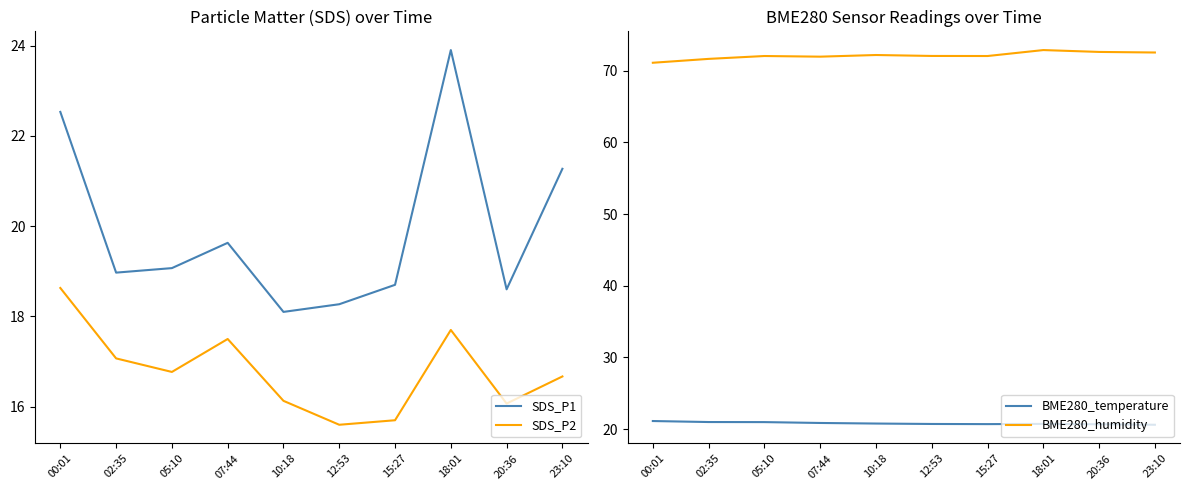

How many data points does each series have?

10